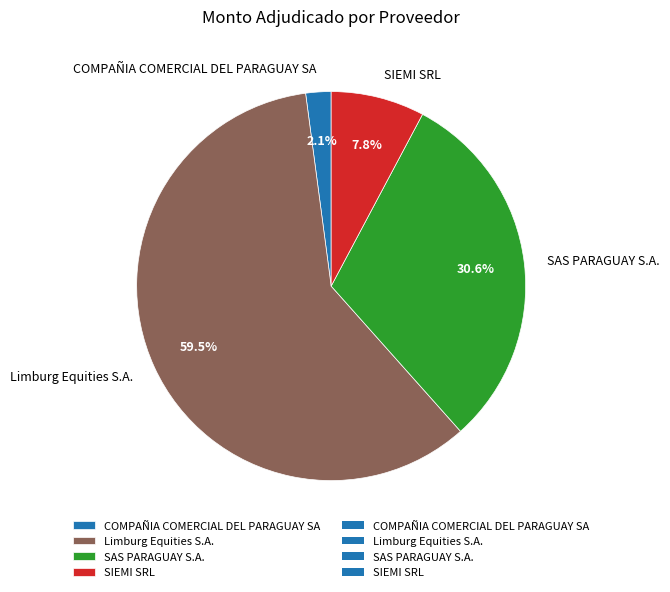

To the nearest percent, what portion does COMPAÑIA COMERCIAL DEL PARAGUAY SA represent?

2%